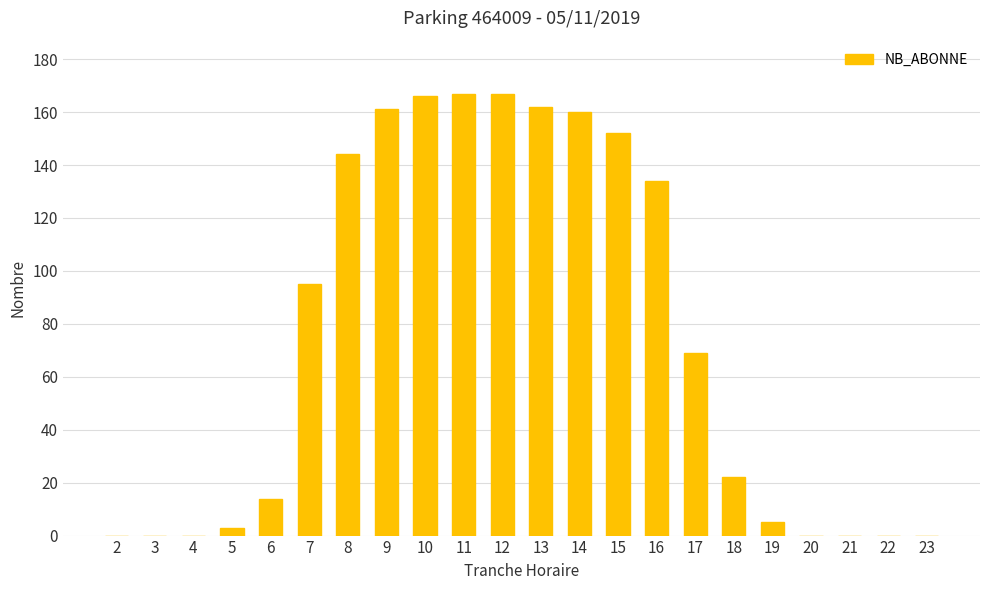

The chart shows a value of -98 at 4. True or false?

False